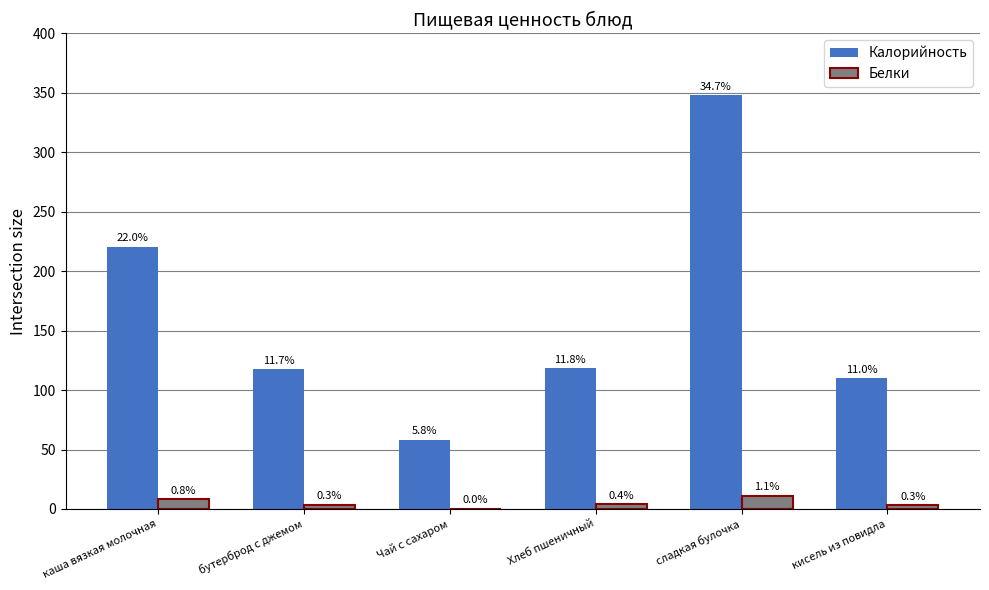

At which label does Калорийность reach its peak?

сладкая булочка